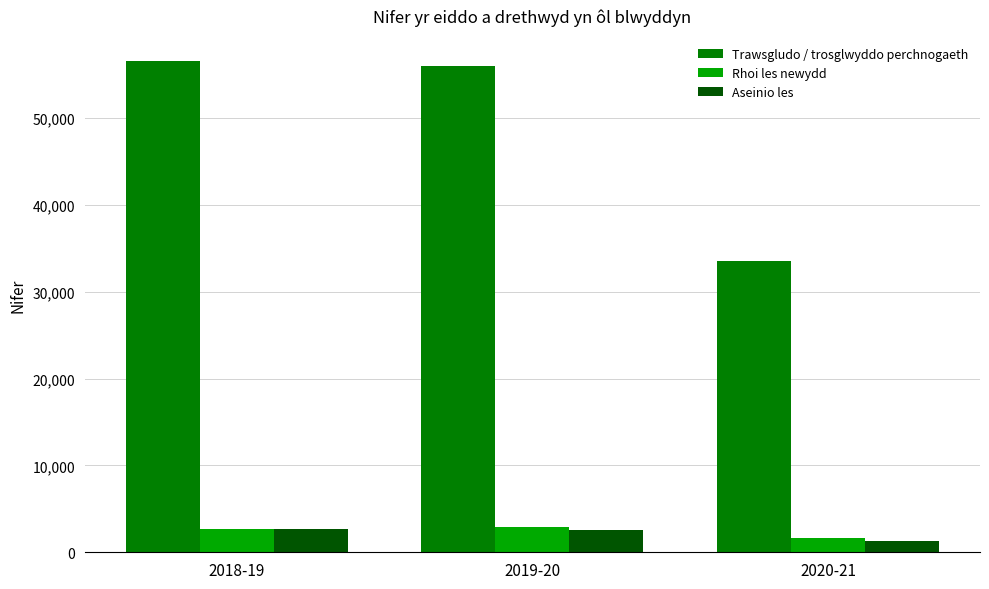

Is it true that Rhoi les newydd equals 4729 at 2019-20?

False